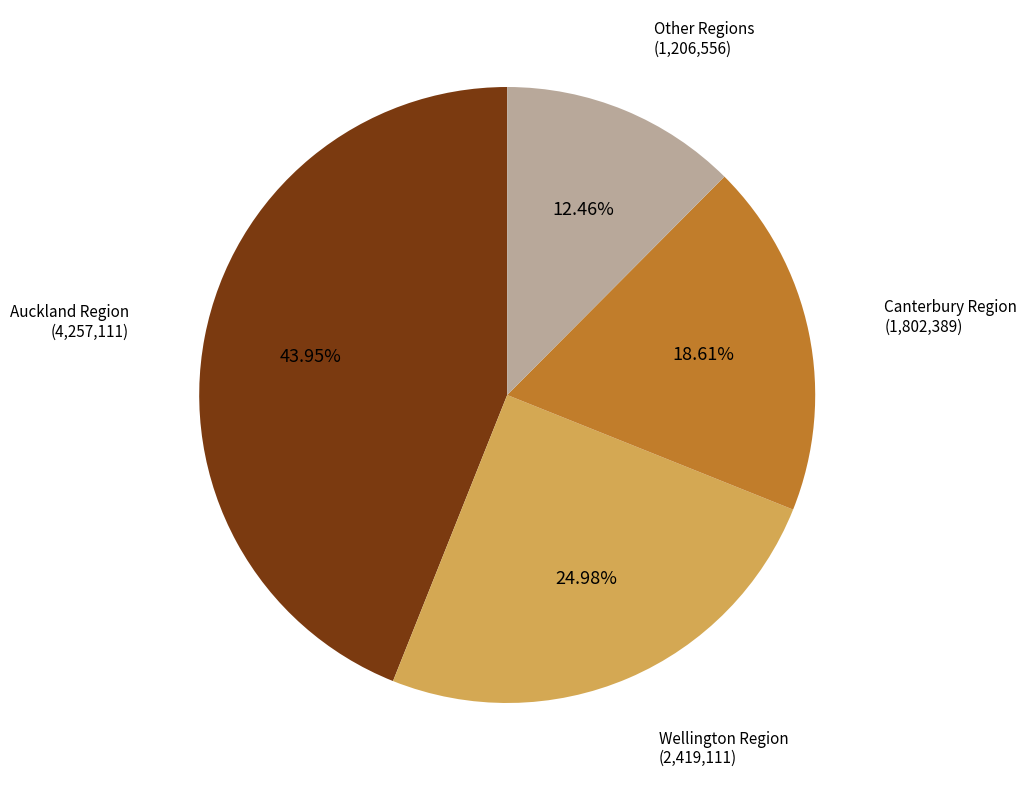

Does any single category account for the majority?

No